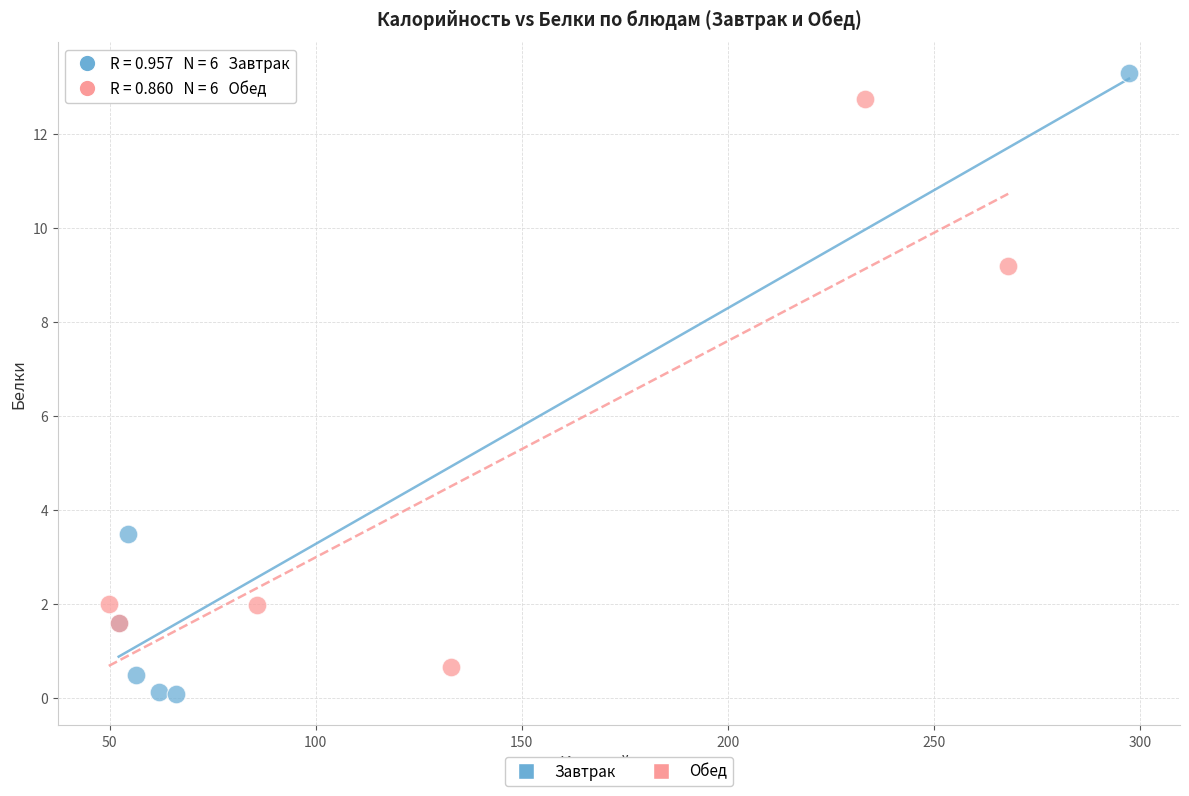

What are all the series names shown in the legend?

Завтрак, Обед